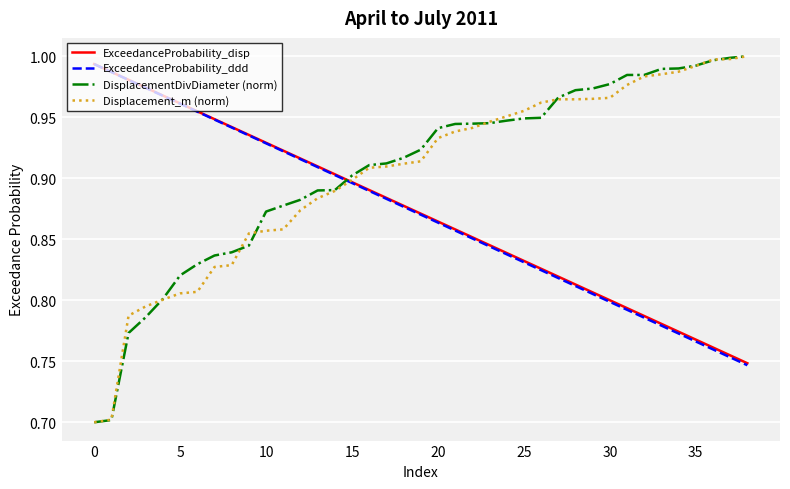

What are all the series names shown in the legend?

ExceedanceProbability_disp, ExceedanceProbability_ddd, DisplacementDivDiameter (norm), Displacement_m (norm)